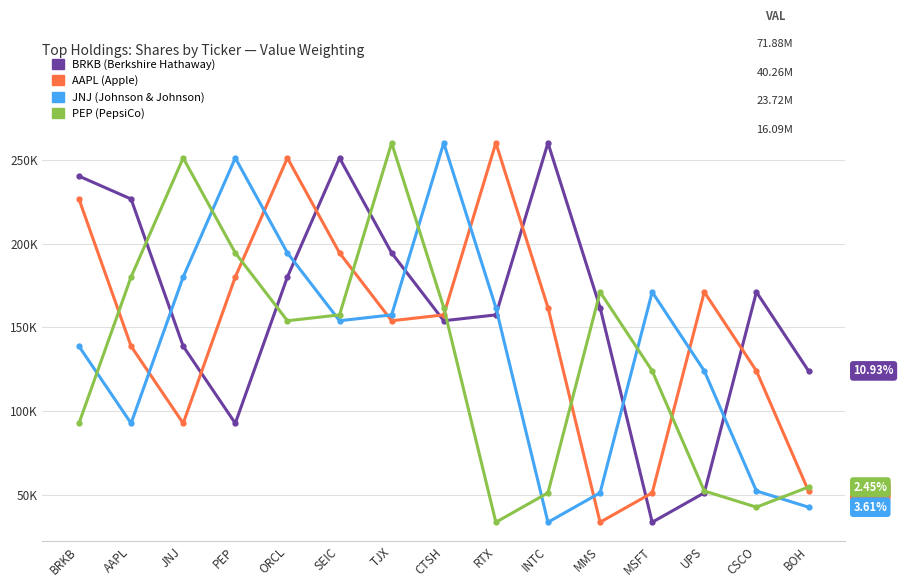

The value of PEP (PepsiCo) at RTX is 10677. True or false?

False